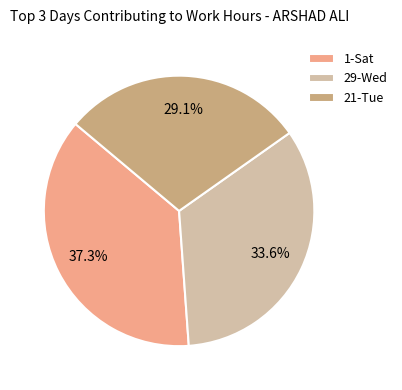

Count the number of slices in the pie.

3